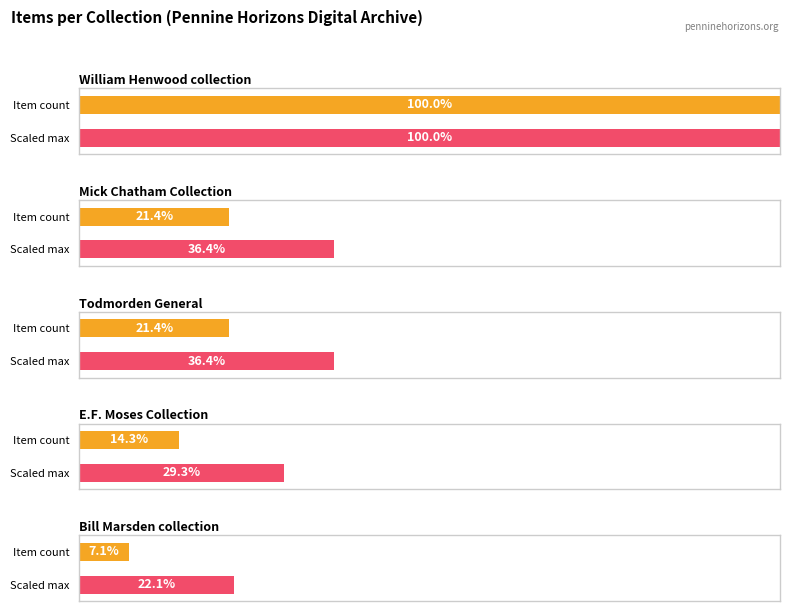

Approximately how many times larger is the value at William Henwood collection compared to Todmorden General?

4.7